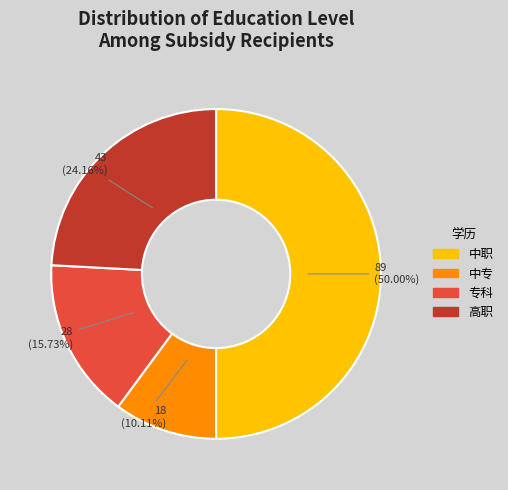

Count the number of slices in the pie.

4